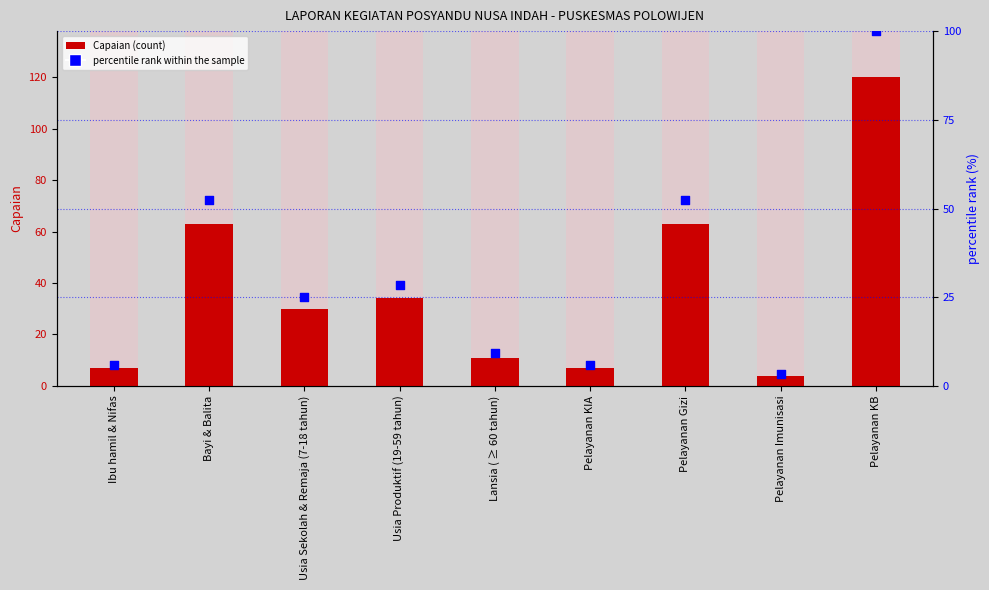

What is the total value across all series at Lansia ( ≥ 60 tahun)?

20.2